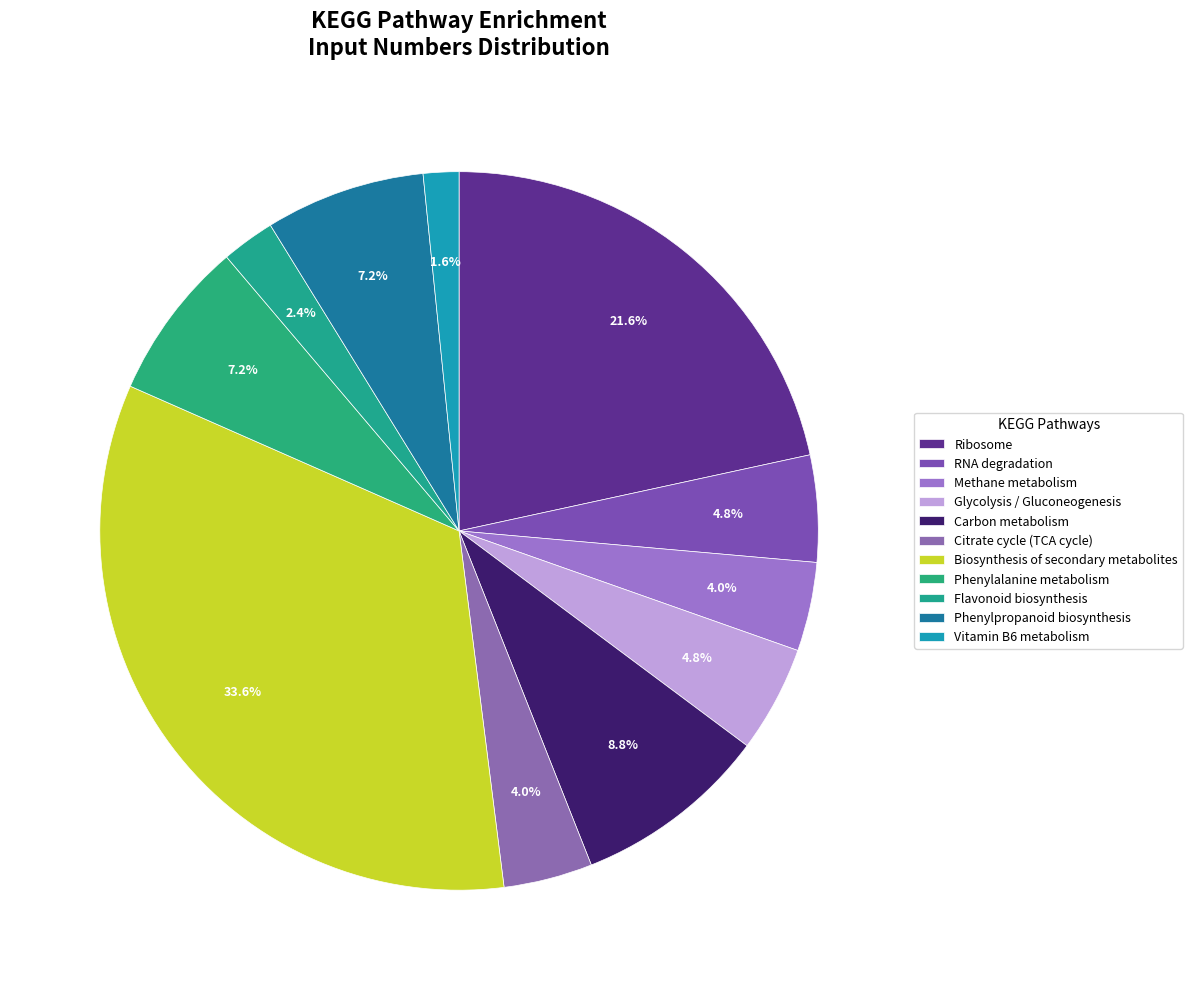

True or false: Phenylpropanoid biosynthesis accounts for 27% of the total.

False